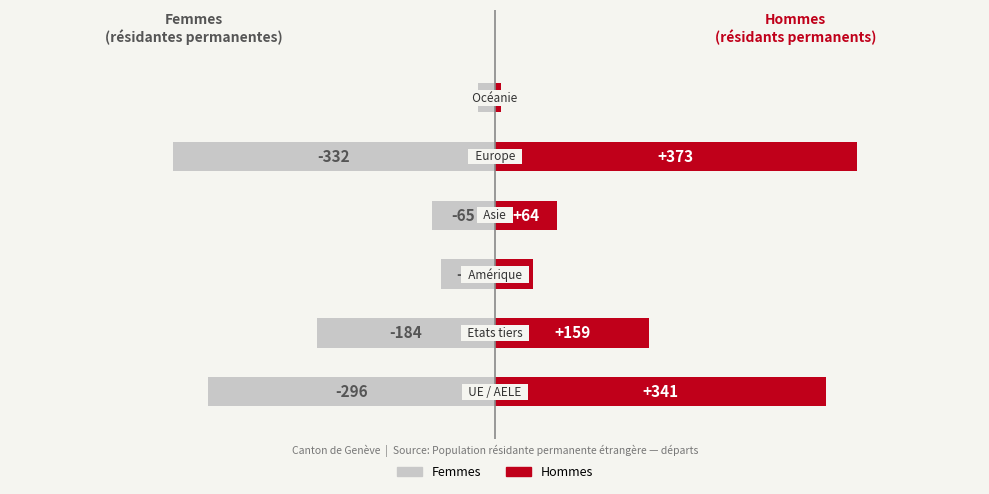

What is the greatest value displayed?

373